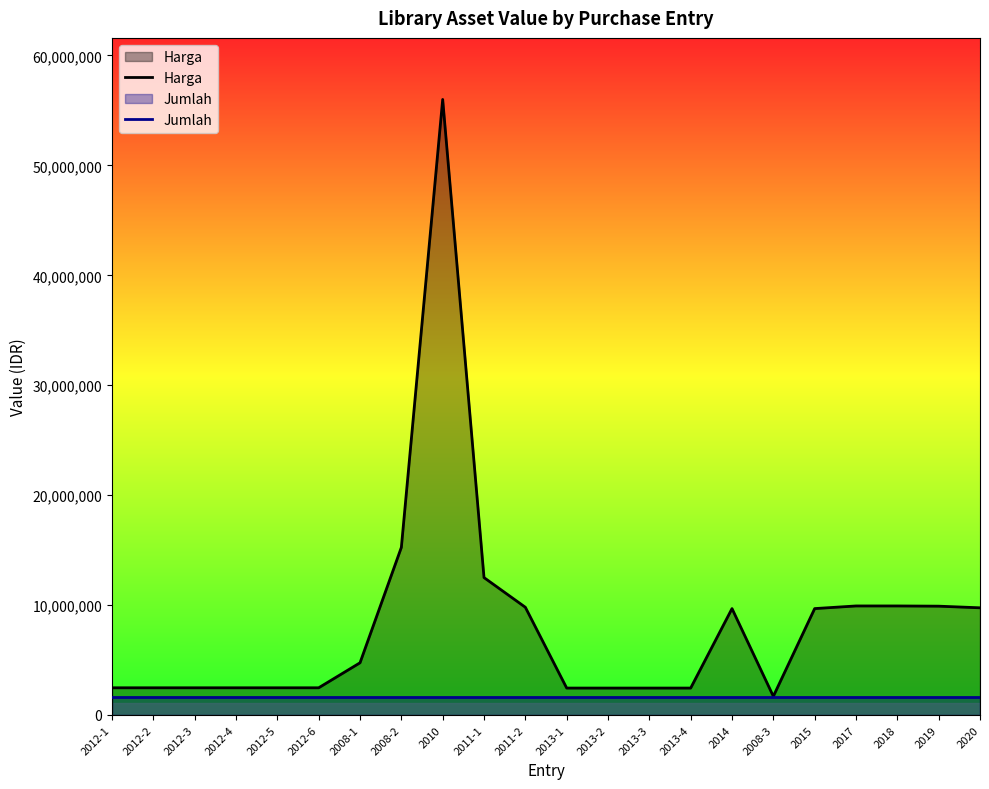

Read the Harga value at 2012-4, to the nearest 100.

2475000